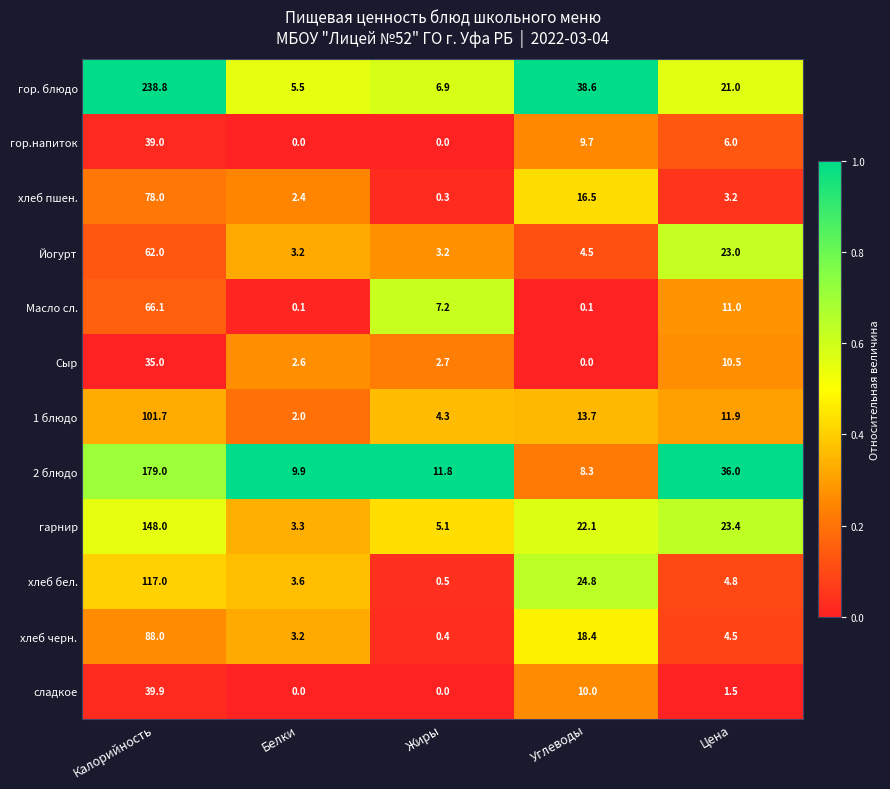

Which series has the widest spread of values?

гор. блюдо